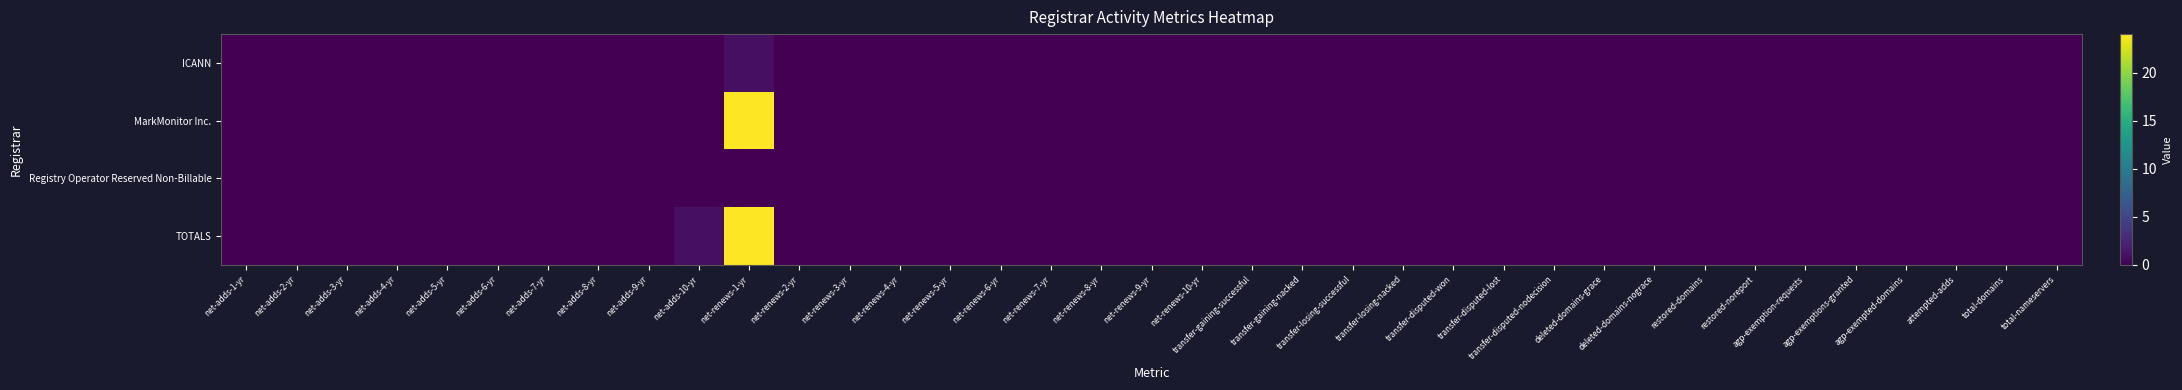

Which has a higher value, agp-exemption-requests or net-adds-2-yr?

agp-exemption-requests